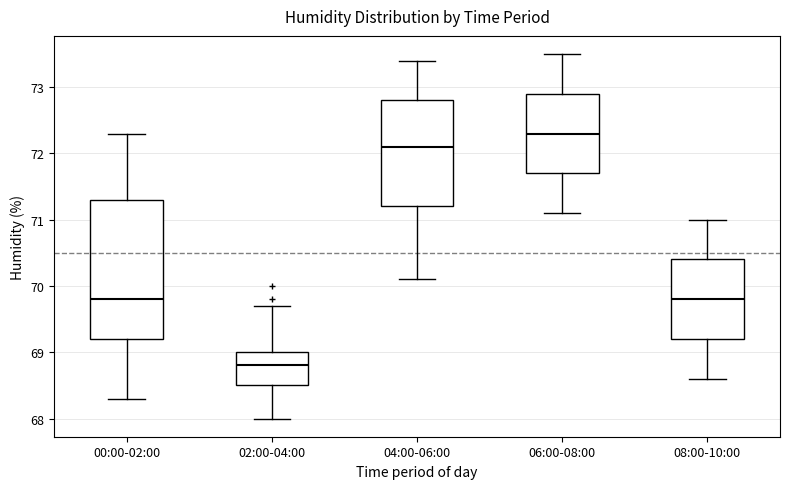

Comparing the boxes themselves (not the whiskers), which one is the tallest?

00:00-02:00